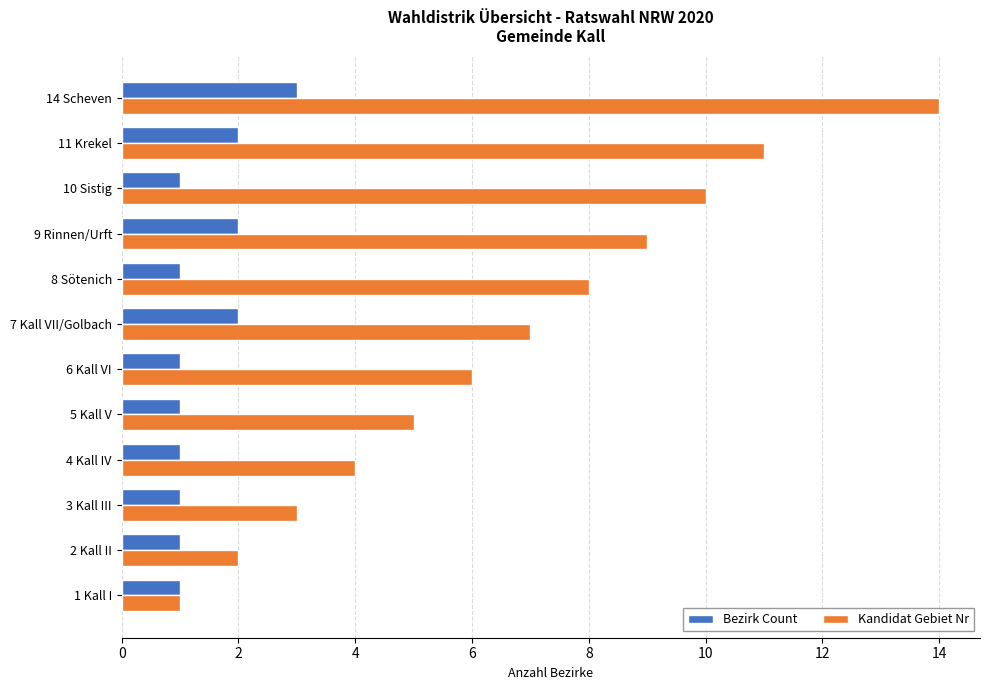

How many Bezirk Count values are between 1 and 2?

11